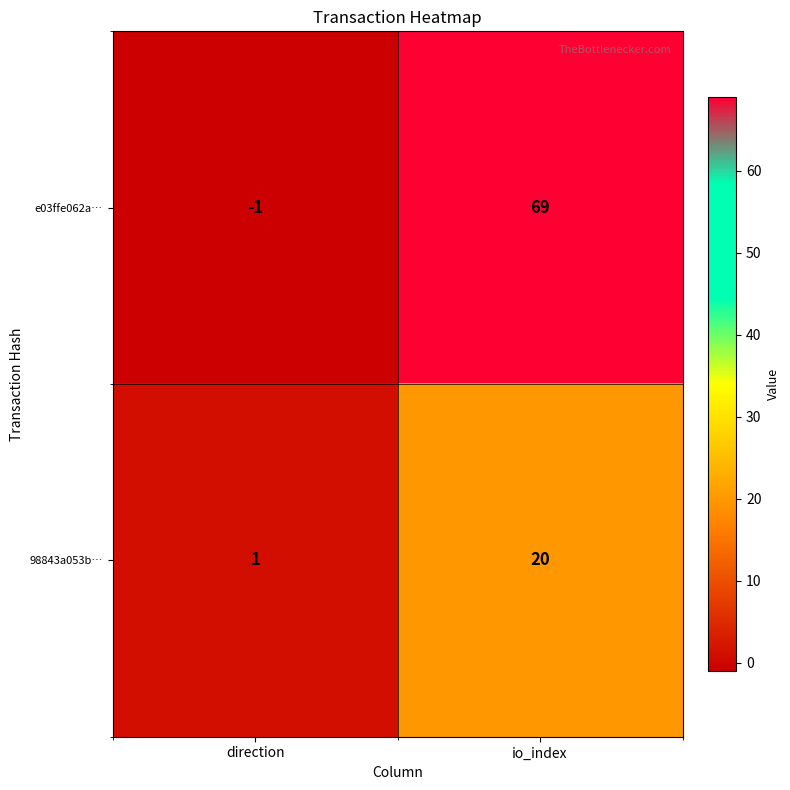

Which series changed the most between direction and io_index?

e03ffe062a…